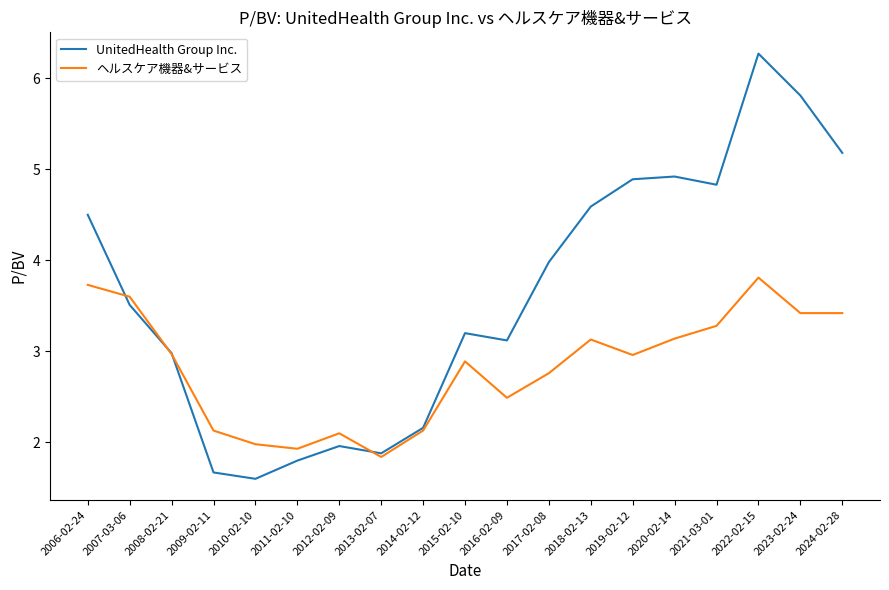

Reading left to right, extract all data points from this chart.

UnitedHealth Group Inc.: 2006-02-24=4.5	2007-03-06=3.5	2008-02-21=3.0	2009-02-11=1.7	2010-02-10=1.6	2011-02-10=1.8	2012-02-09=2.0	2013-02-07=1.9	2014-02-12=2.2	2015-02-10=3.2	2016-02-09=3.1	2017-02-08=4.0	2018-02-13=4.6	2019-02-12=4.9	2020-02-14=4.9	2021-03-01=4.8	2022-02-15=6.3	2023-02-24=5.8	2024-02-28=5.2
ヘルスケア機器&サービス: 2006-02-24=3.7	2007-03-06=3.6	2008-02-21=3.0	2009-02-11=2.1	2010-02-10=2.0	2011-02-10=1.9	2012-02-09=2.1	2013-02-07=1.8	2014-02-12=2.1	2015-02-10=2.9	2016-02-09=2.5	2017-02-08=2.8	2018-02-13=3.1	2019-02-12=3.0	2020-02-14=3.1	2021-03-01=3.3	2022-02-15=3.8	2023-02-24=3.4	2024-02-28=3.4